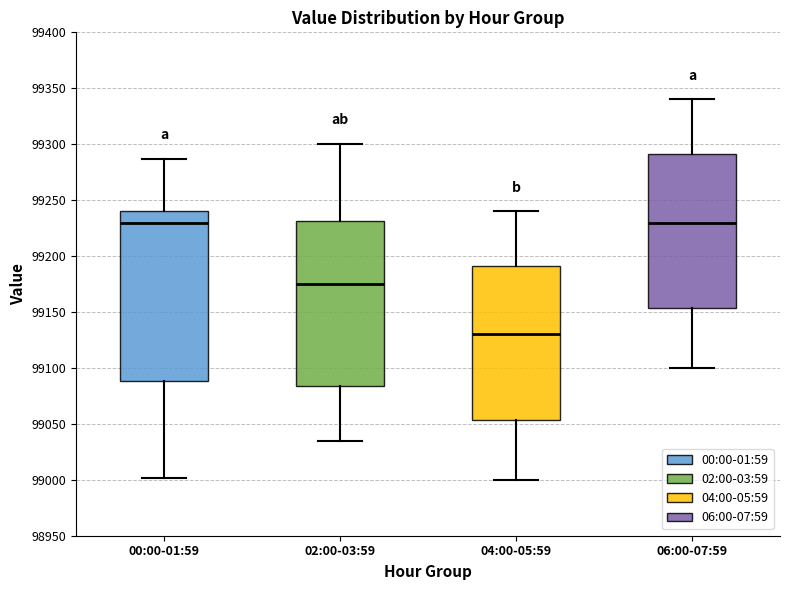

Reading left to right, transcribe this box plot: for each box, give where its median line is, the range the box spans, and where its two whiskers end, as read against the y-axis. The values are not printed on the chart, so give them approximately, as read against the axis.

00:00-01:59: median 99230, box 99090 to 99240, whiskers 99000 to 99285
02:00-03:59: median 99175, box 99085 to 99230, whiskers 99035 to 99300
04:00-05:59: median 99130, box 99055 to 99190, whiskers 99000 to 99240
06:00-07:59: median 99230, box 99155 to 99290, whiskers 99100 to 99340